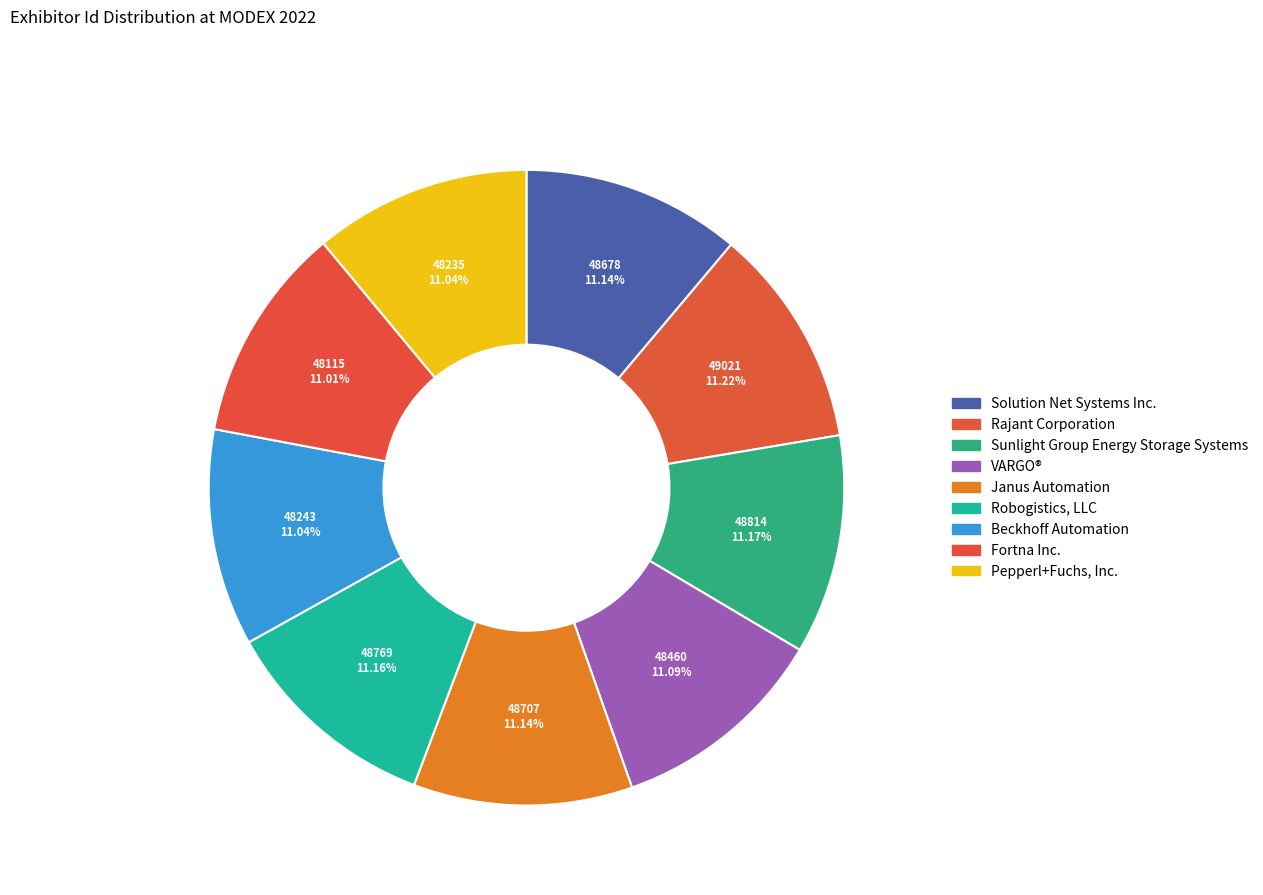

To the nearest percent, what is the combined percentage of Robogistics, LLC and VARGO®?

22%